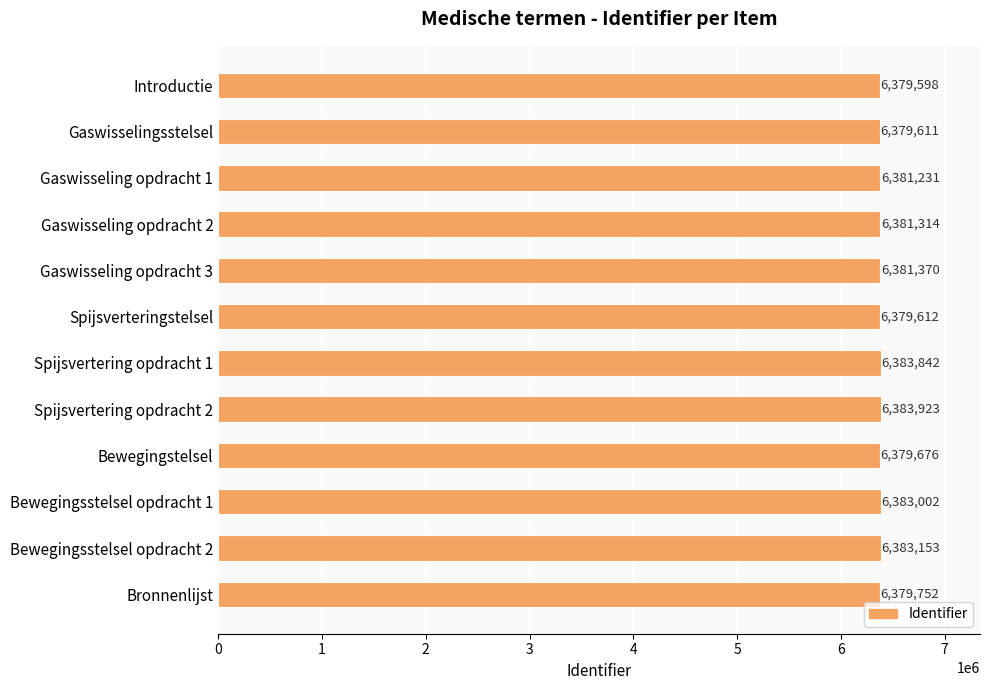

Are the bars grouped side by side (vs. stacked)?

No